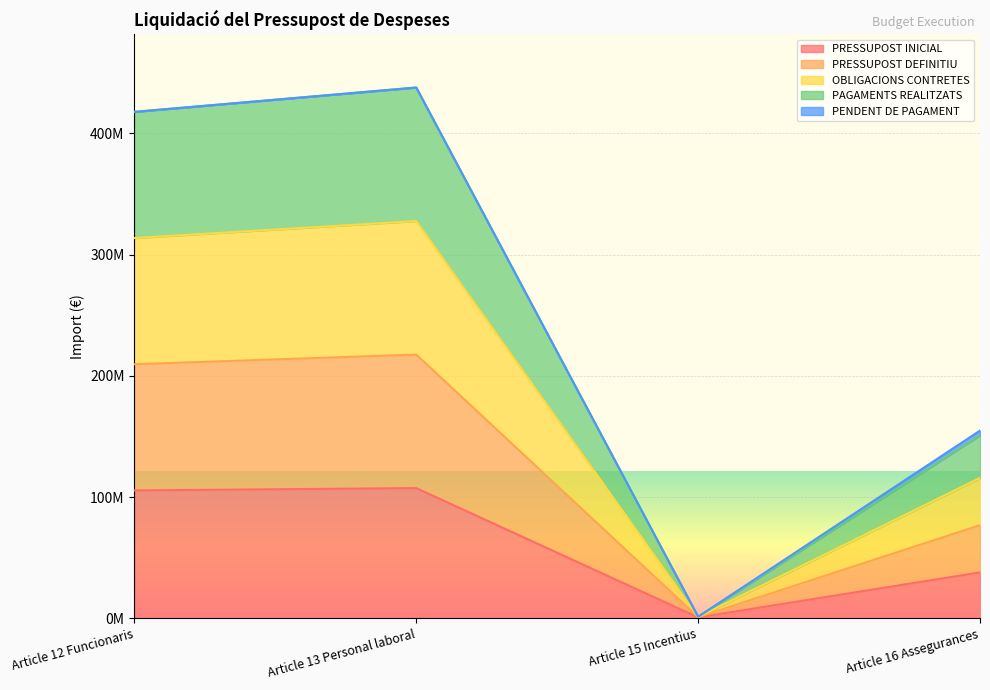

True or false: OBLIGACIONS CONTRETES has more than 2 points higher than both neighbors.

False